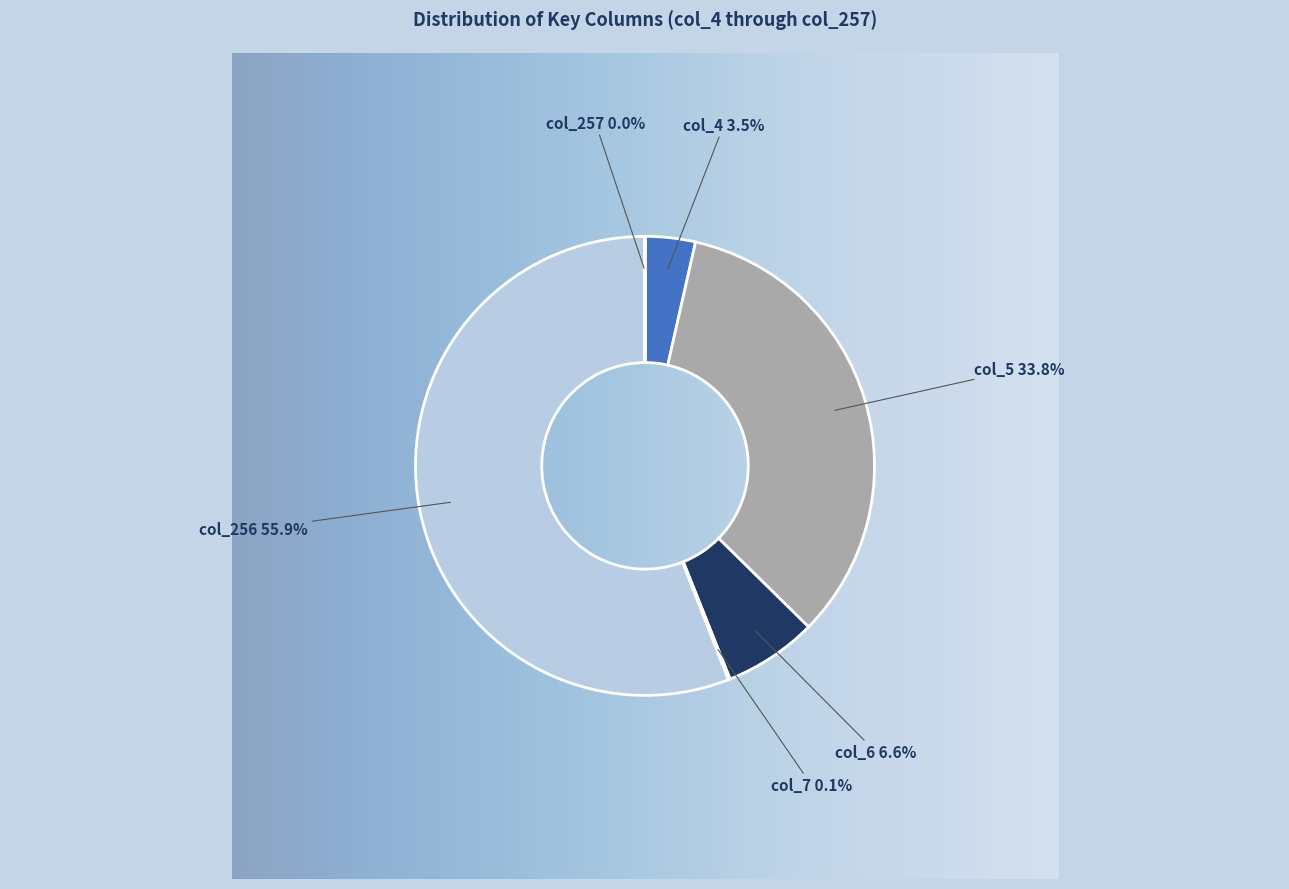

Which has a higher value, col_6 or col_5?

col_5